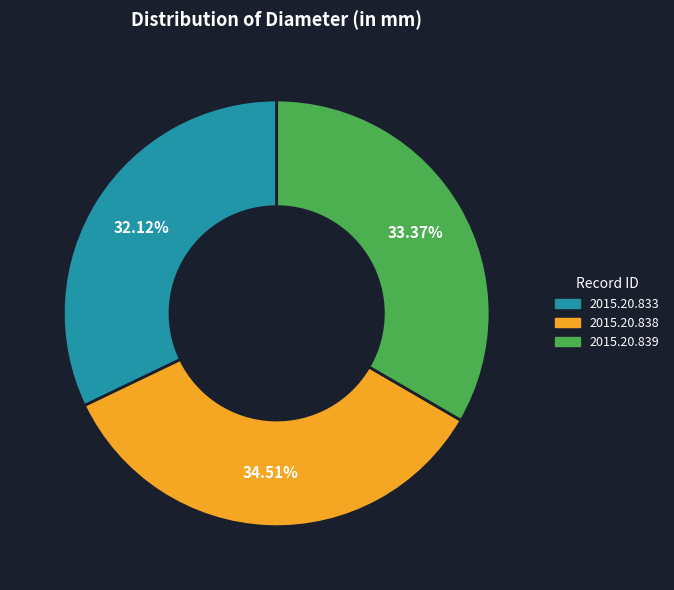

Is it true that 2015.20.839 is 33% of the pie?

True